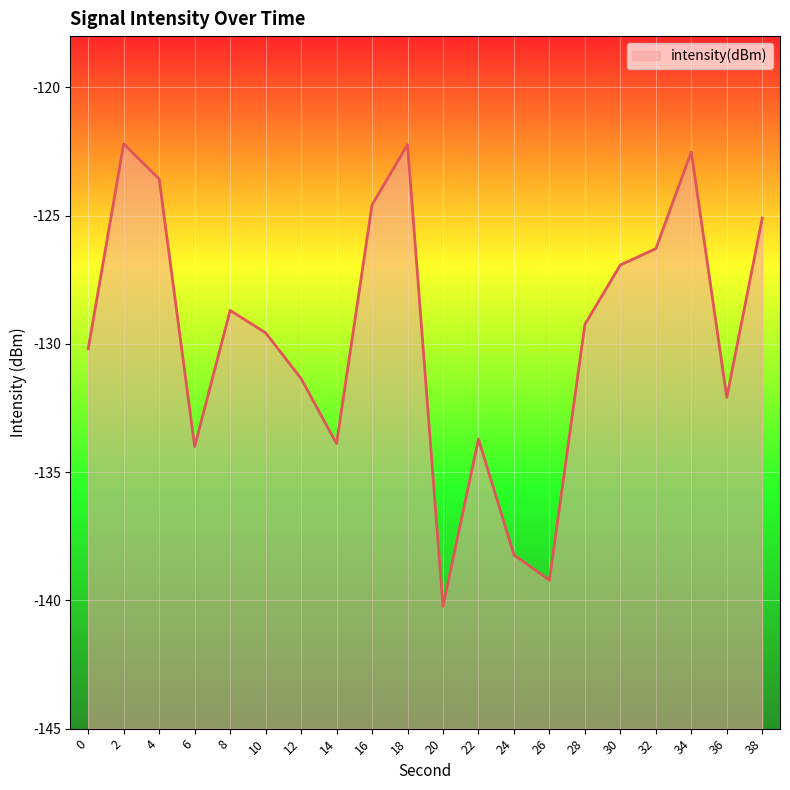

How many points are lower than both their immediate neighbors (excluding endpoints)?

5